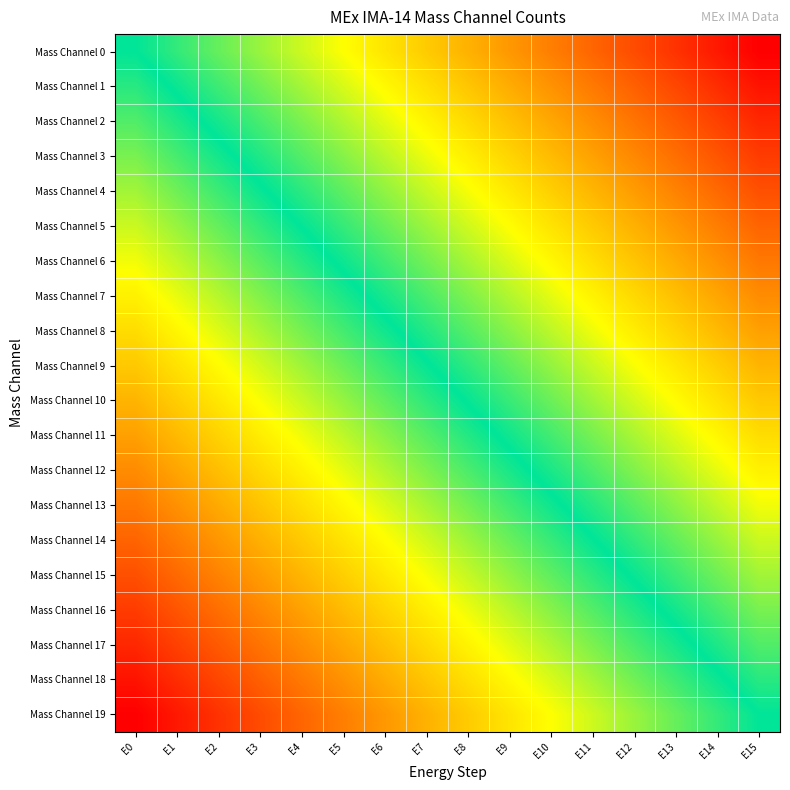

How many categories are shown in the chart?

16